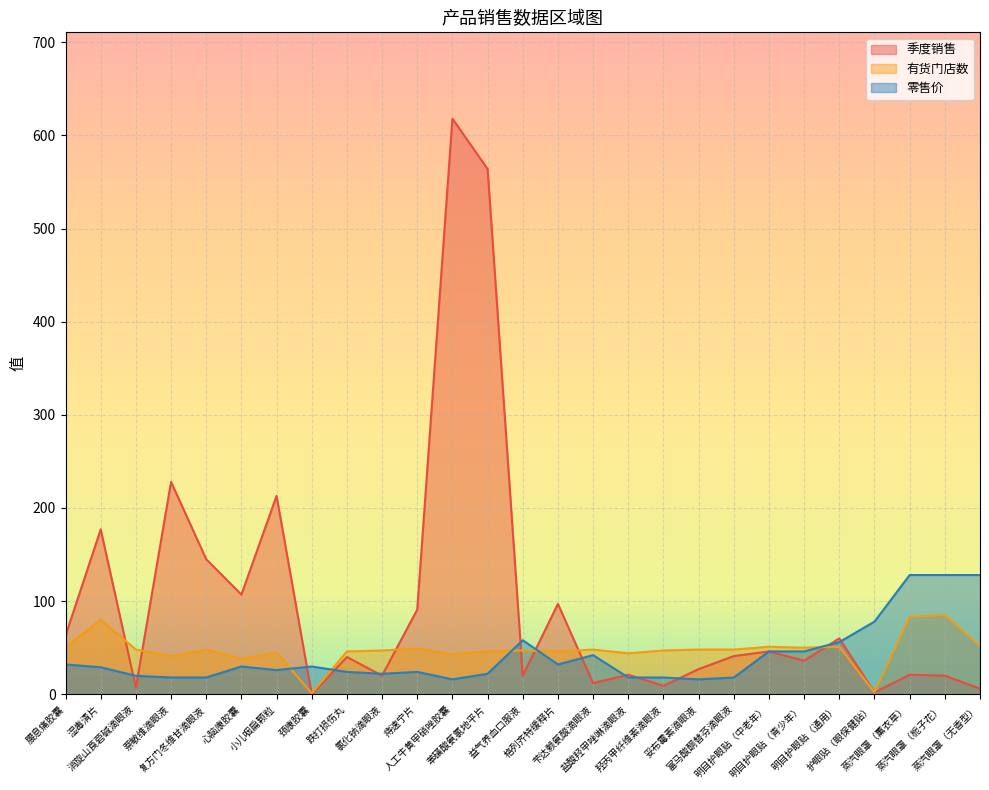

What is the value of the 季度销售 point at the 9th from the left?

40.0